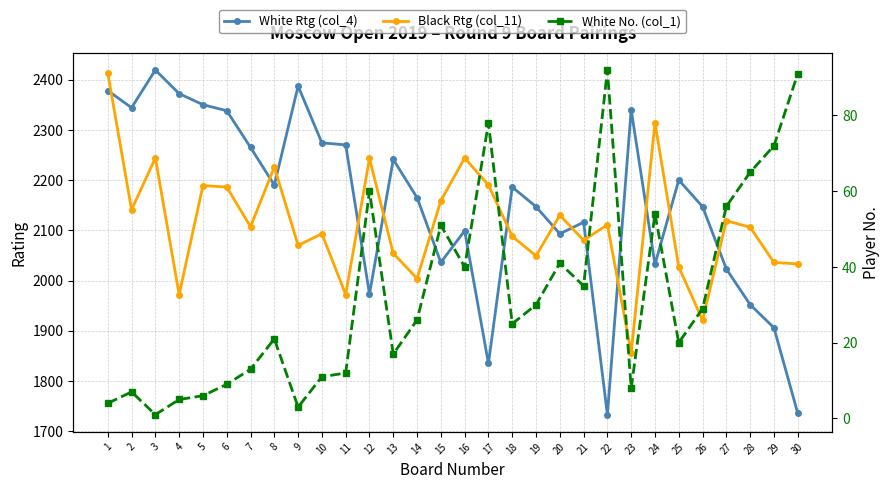

Reading left to right, transcribe all the data shown in this chart.

White Rtg (col_4): 1=2378	2=2344	3=2419	4=2372	5=2350	6=2338	7=2265	8=2190	9=2387	10=2274	11=2270	12=1973	13=2241	14=2165	15=2036	16=2099	17=1835	18=2186	19=2147	20=2093	21=2116	22=1733	23=2340	24=2032	25=2200	26=2147	27=2023	28=1952	29=1906	30=1736
Black Rtg (col_11): 1=2413	2=2141	3=2244	4=1972	5=2189	6=2186	7=2107	8=2226	9=2070	10=2093	11=1972	12=2243	13=2054	14=2004	15=2159	16=2244	17=2190	18=2088	19=2049	20=2130	21=2080	22=2111	23=1856	24=2314	25=2027	26=1921	27=2119	28=2106	29=2036	30=2033
White No. (col_1): 1=4	2=7	3=1	4=5	5=6	6=9	7=13	8=21	9=3	10=11	11=12	12=60	13=17	14=26	15=51	16=40	17=78	18=25	19=30	20=41	21=35	22=92	23=8	24=54	25=20	26=29	27=56	28=65	29=72	30=91